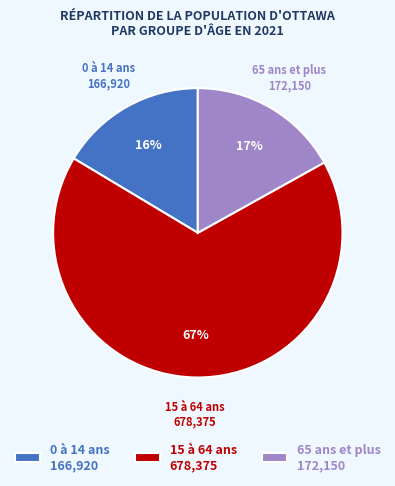

Which category has the biggest portion of the pie?

15 à 64 ans